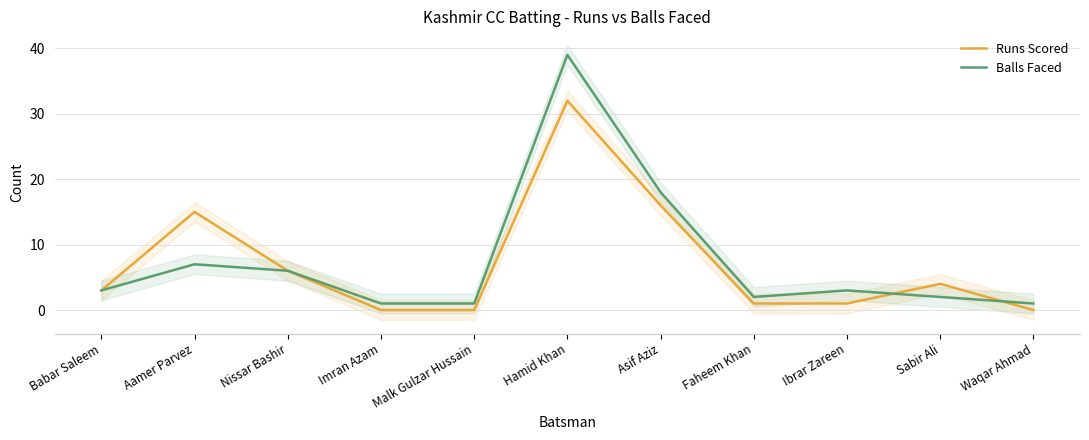

True or false: Runs Scored and Balls Faced intersect in this chart.

True